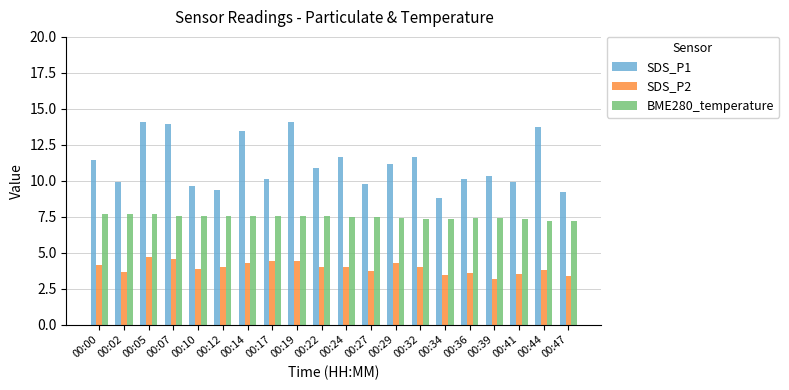

Which series has the largest range (max minus min)?

SDS_P1